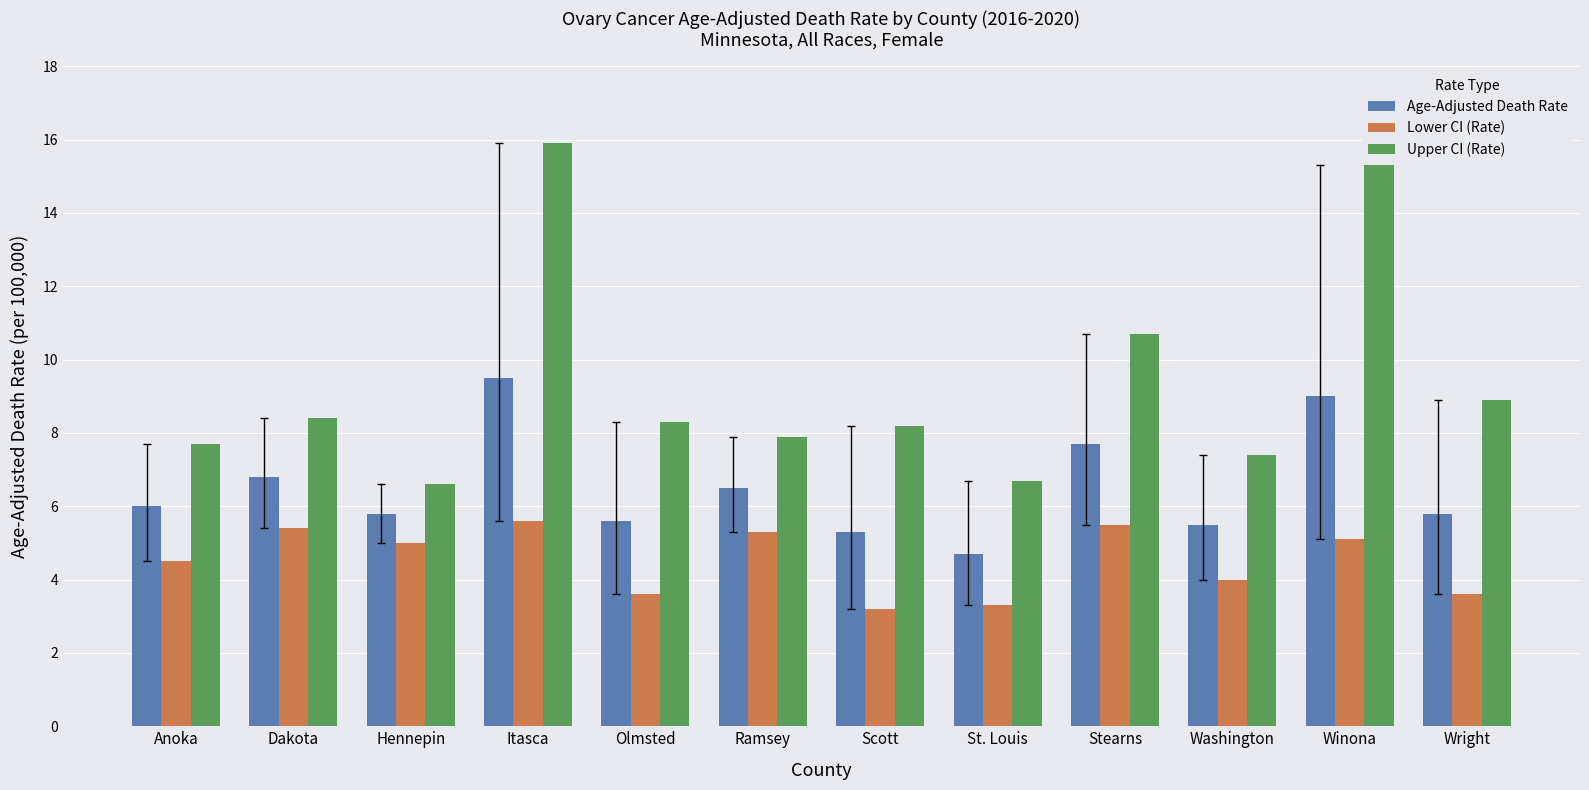

List the series in order of their peak value, highest first.

Upper CI (Rate), Age-Adjusted Death Rate, Lower CI (Rate)